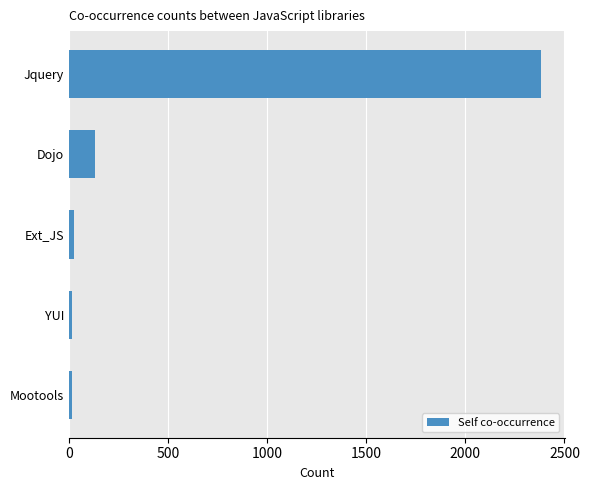

At which label is the value closest to 1198?

Dojo